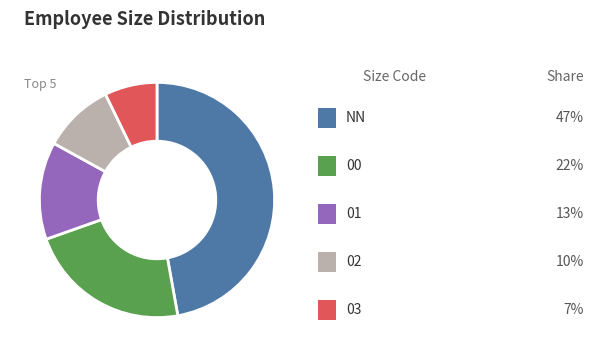

Does any single category account for the majority?

No